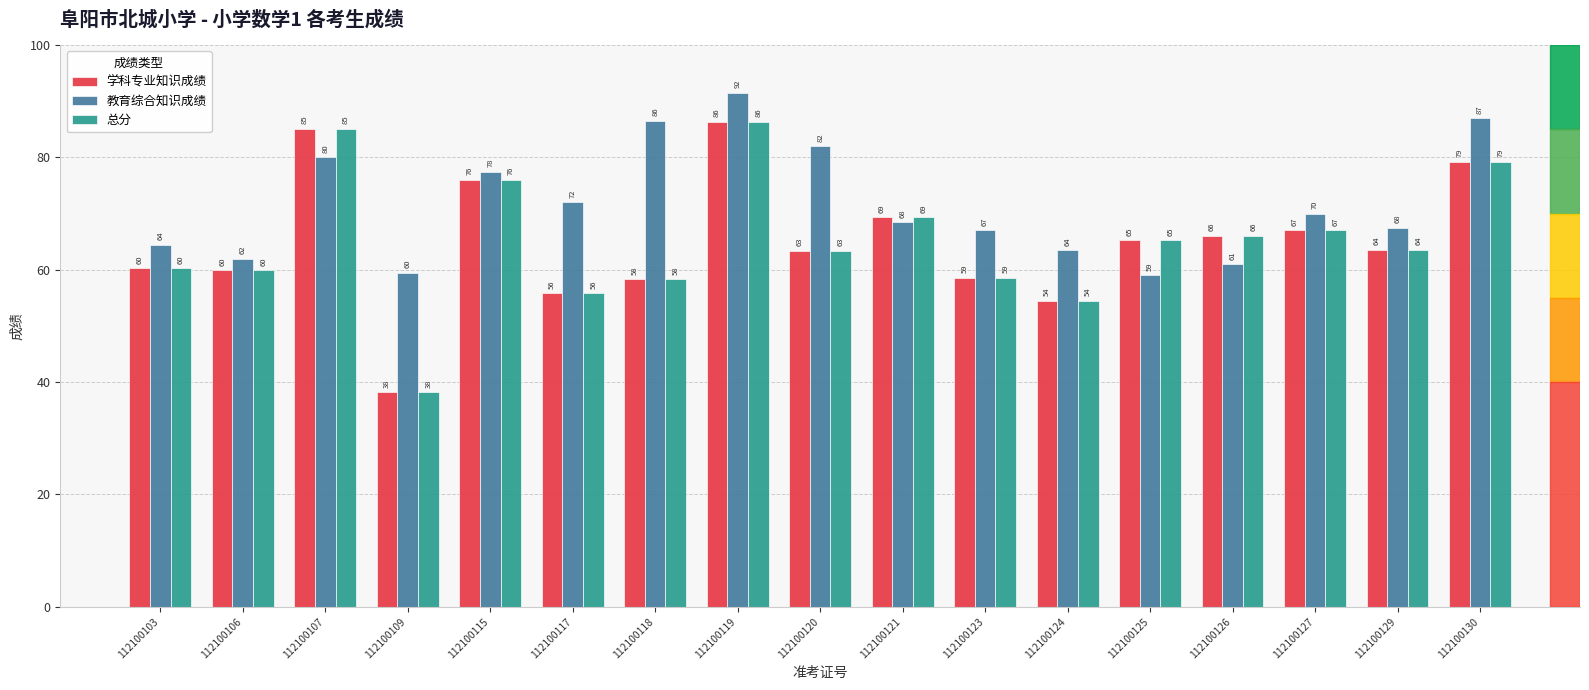

The 教育综合知识成绩 series shows 87.0 at 112100130. True or false?

True